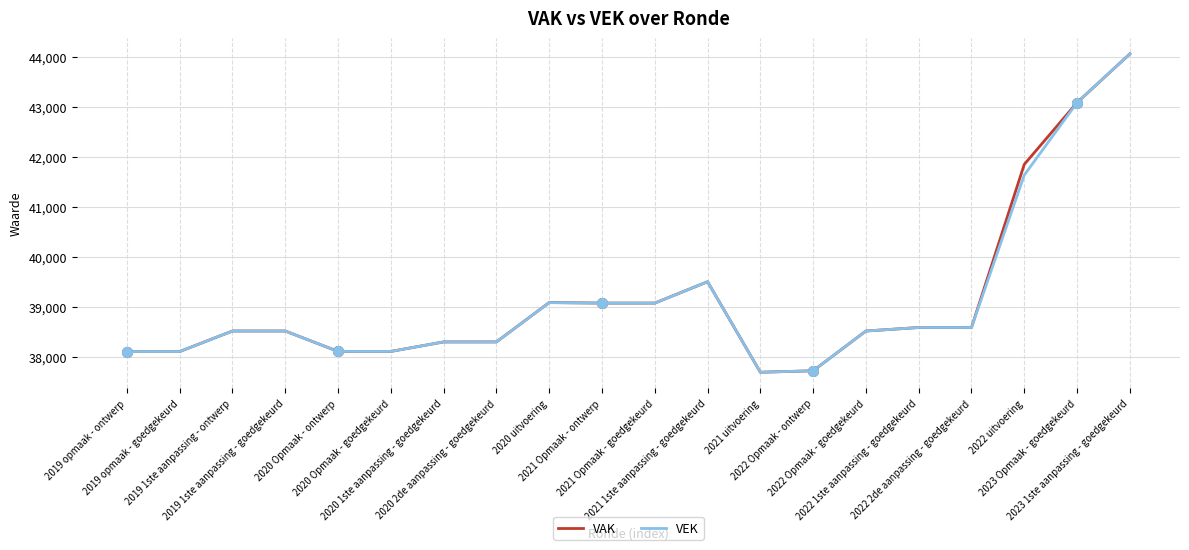

What is the difference between the maximum and minimum values in the VAK series?

6363